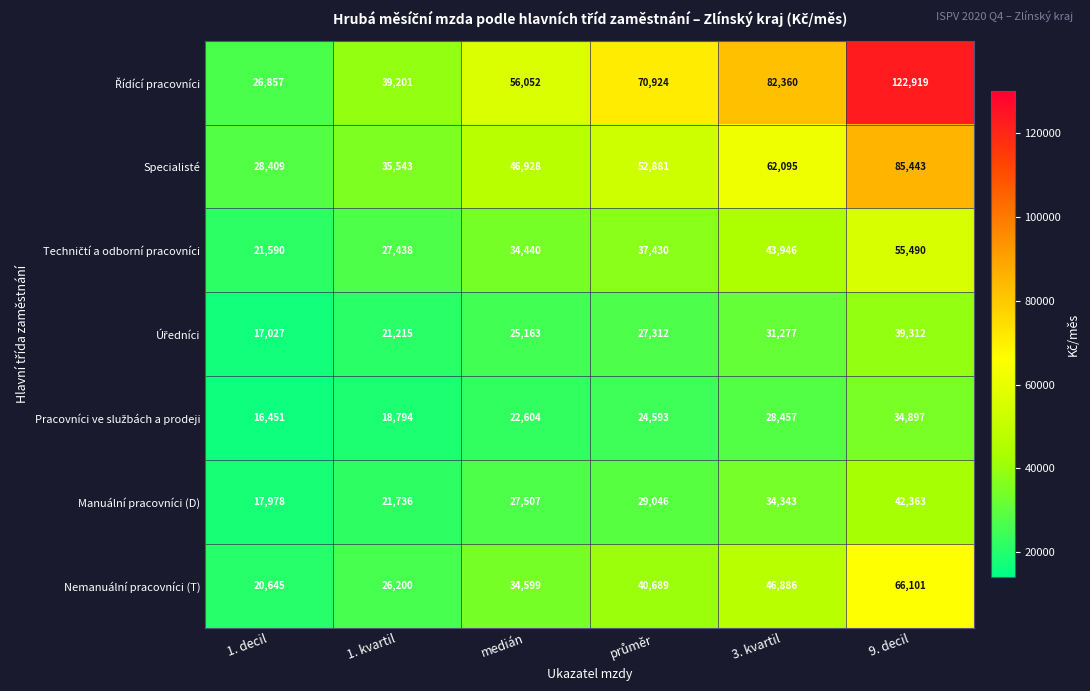

How many Manuální pracovníci (D) values are between 21736 and 34343?

4